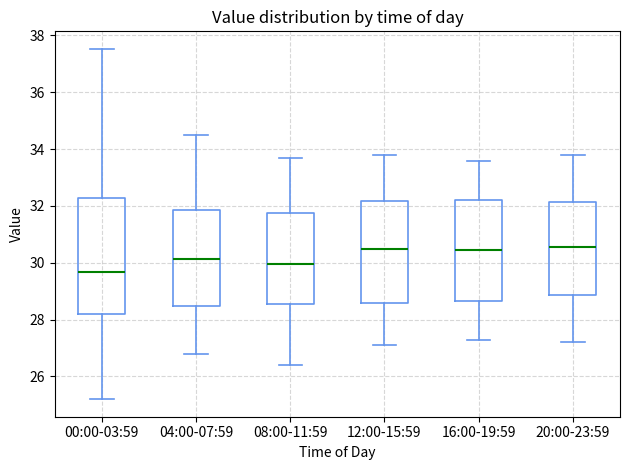

Where does the median line of the box for 20:00-23:59 sit on the y-axis? The values are not printed on the chart, so give them approximately, as read against the axis.

30.6